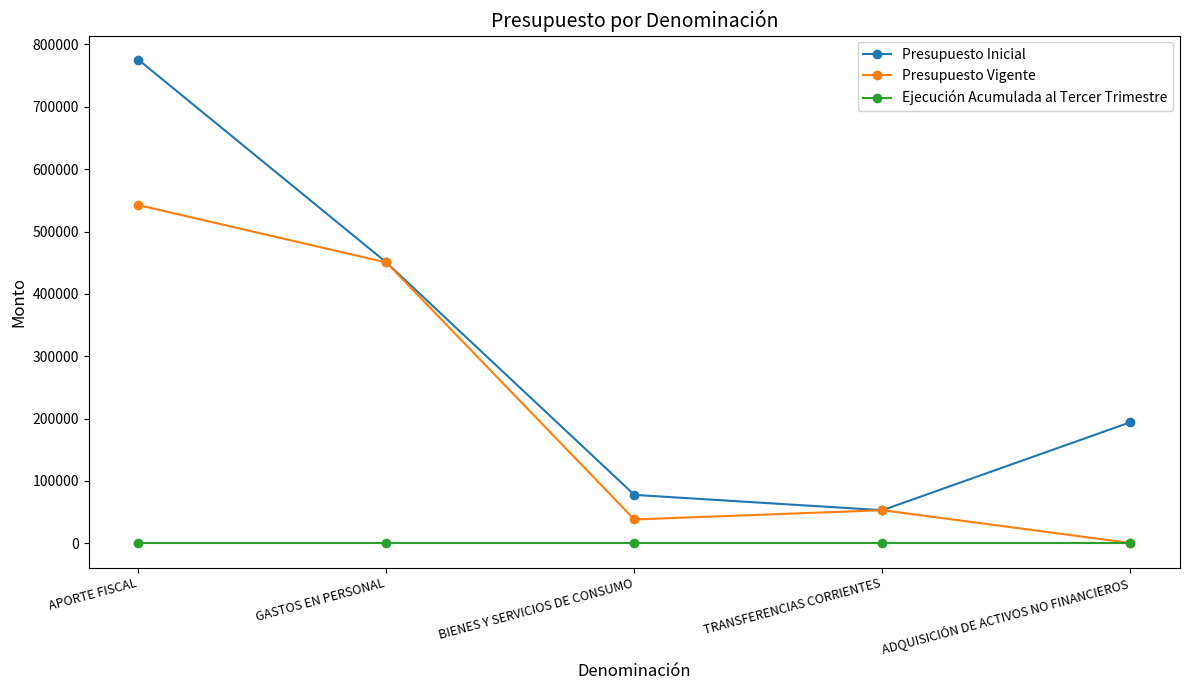

How many lines are shown in the chart?

3